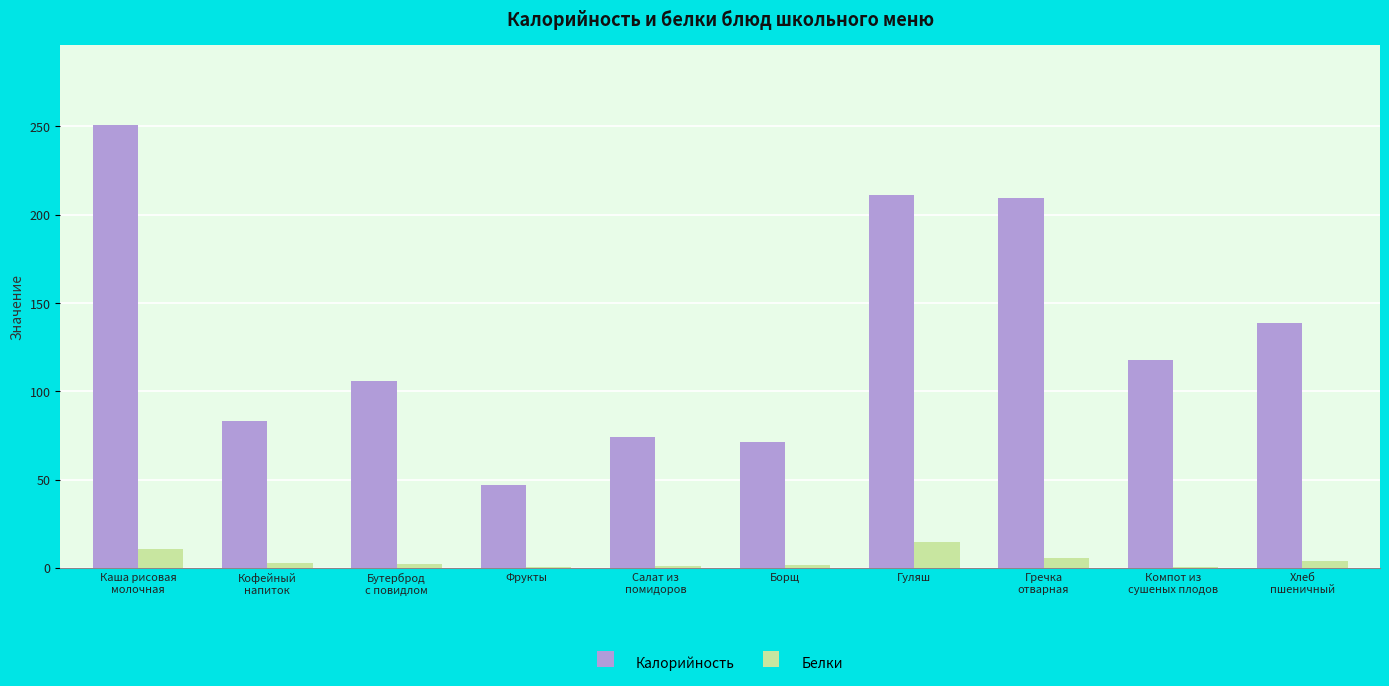

What is the highest value of the Белки series?

14.6